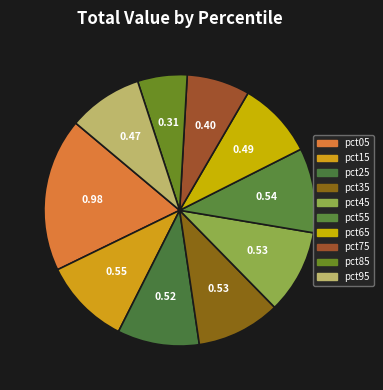

Do pct65 and pct45 together represent more than half of the pie?

No